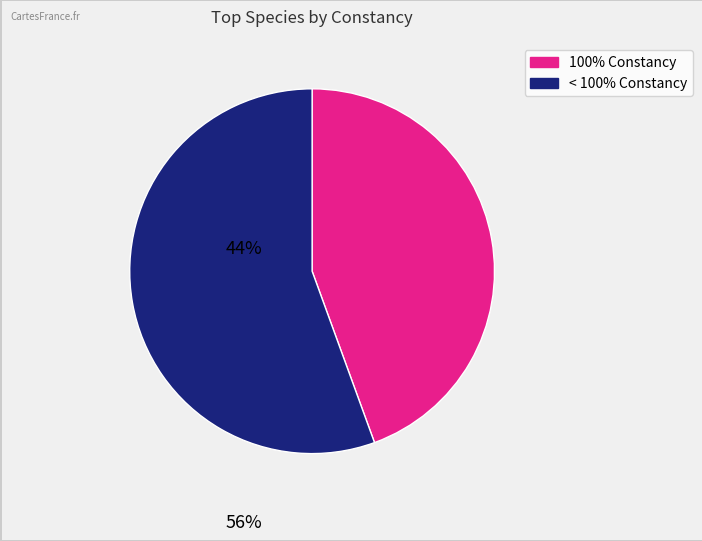

Is there a majority slice in this chart?

Yes